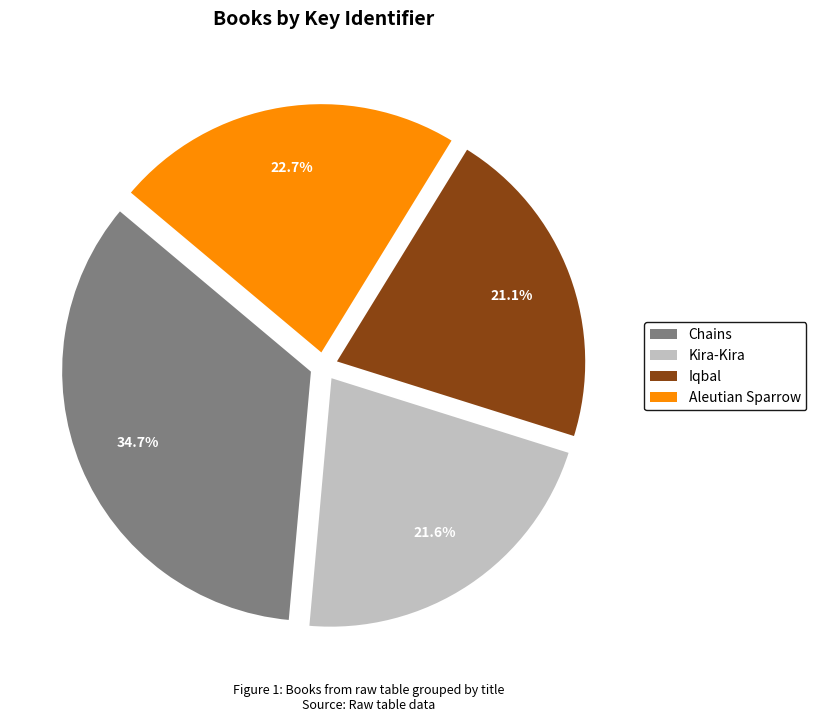

Count the number of slices in the pie.

4